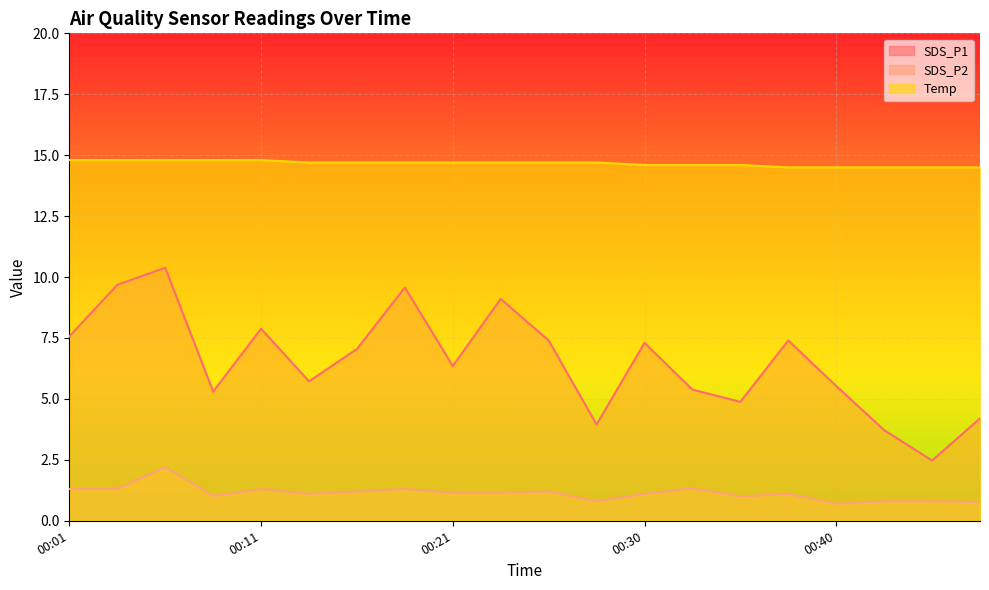

How many lines are shown in the chart?

3